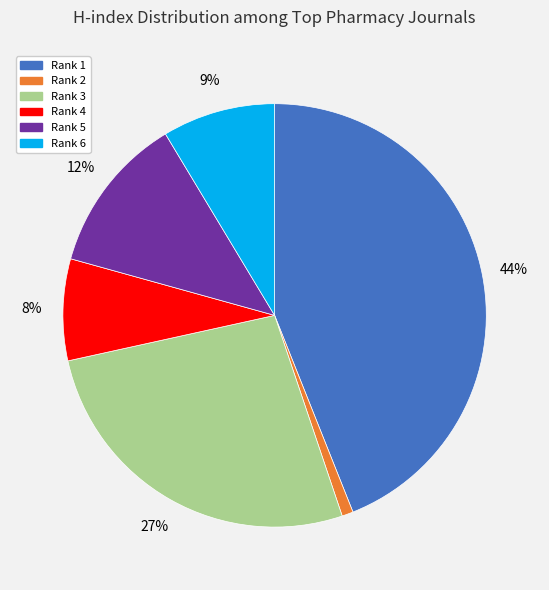

What percentage is the Rank 5 slice, to the nearest percent?

12%